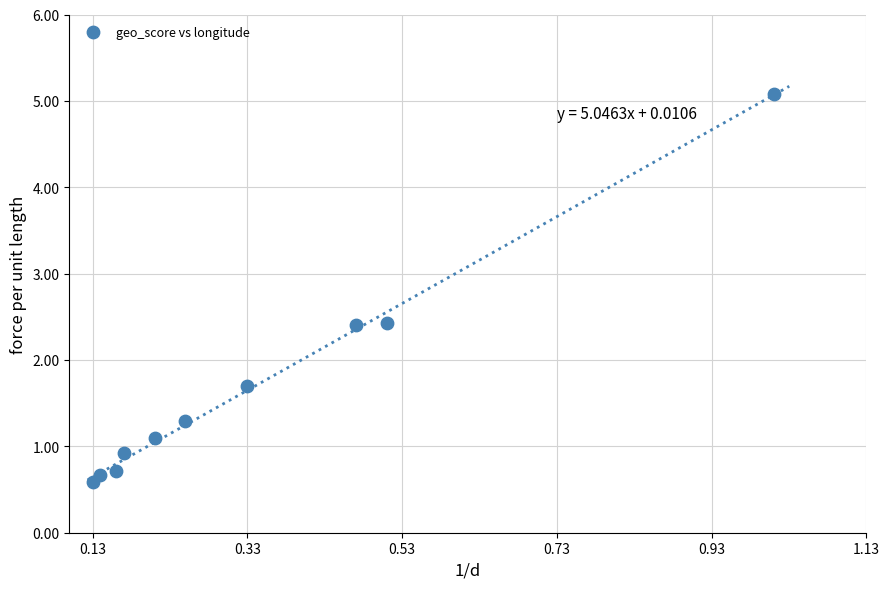

What Y value in the scatter plot is closest to 2?

1.7